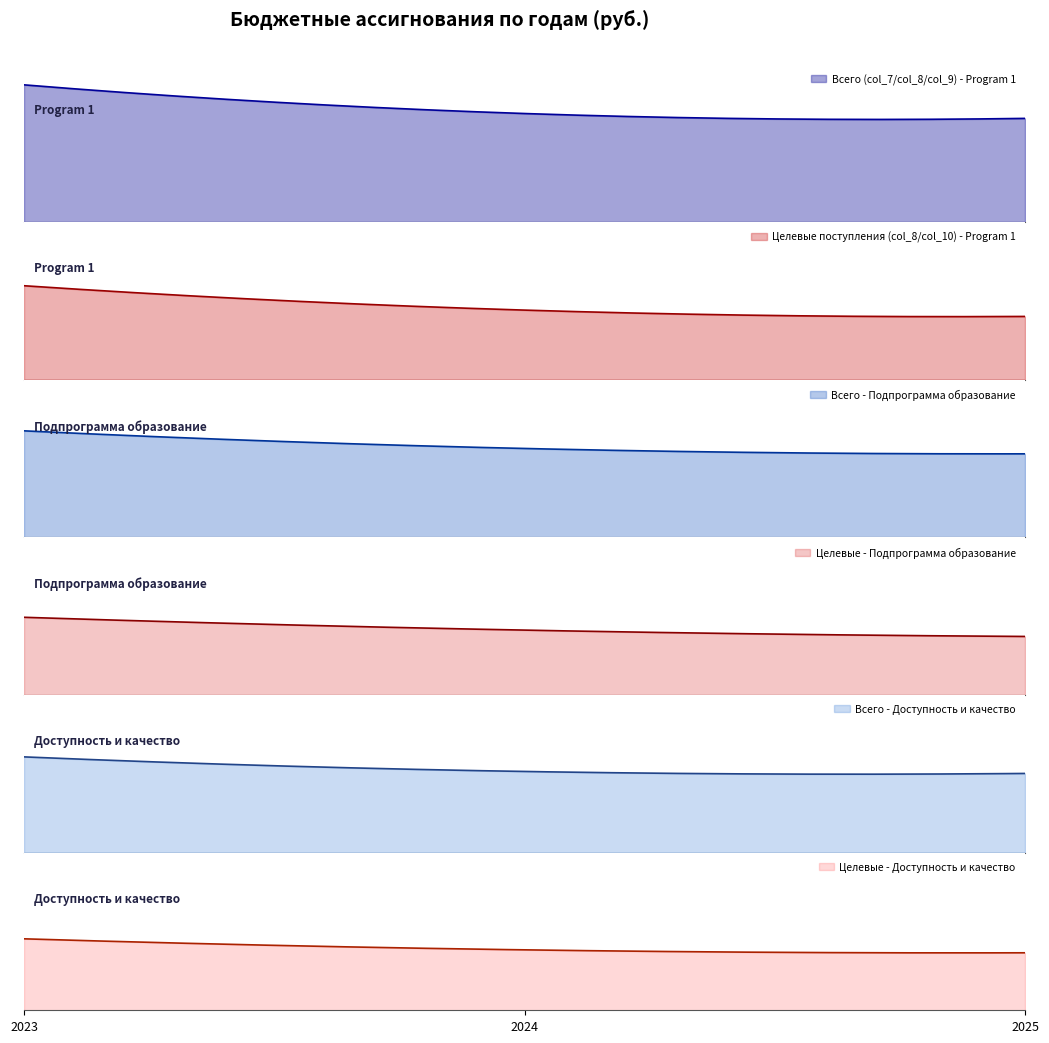

How many lines are shown in the chart?

6